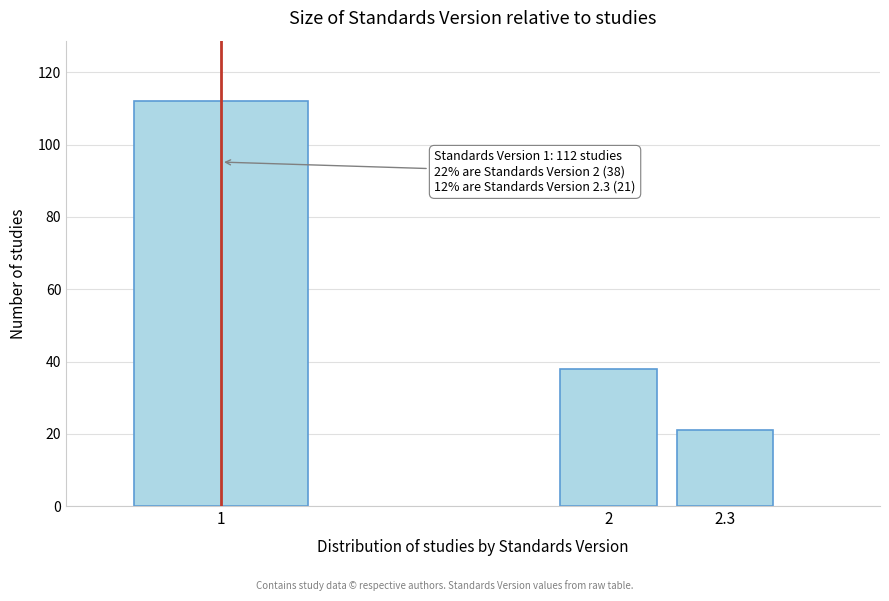

Reading right to left, transcribe all the data shown in this chart.

21	38	112